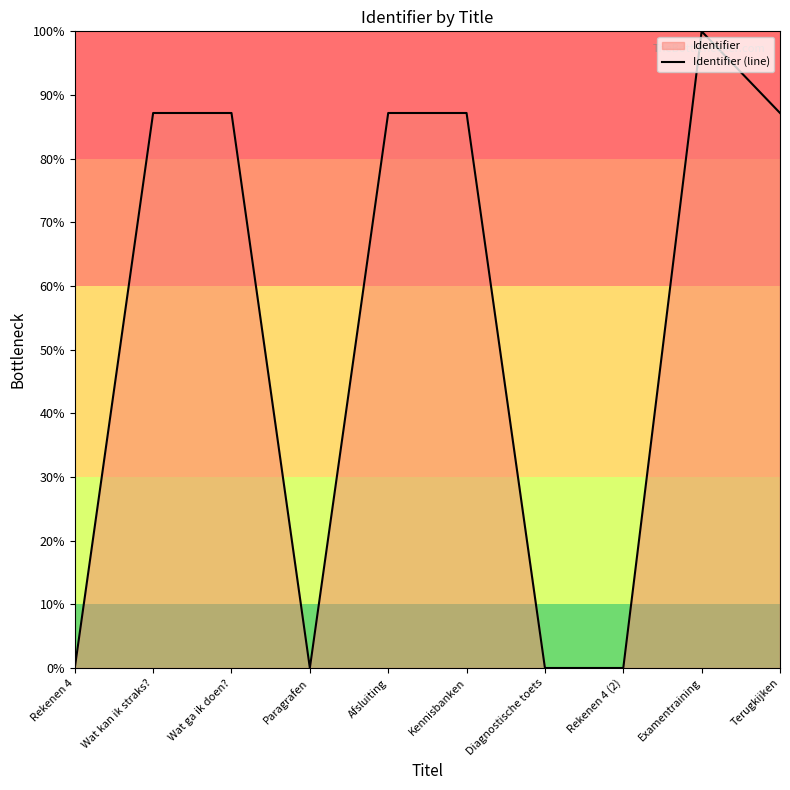

Reading left to right, transcribe all the data shown in this chart.

Rekenen 4=0.0	Wat kan ik straks?=87.2	Wat ga ik doen?=87.2	Paragrafen=0.0	Afsluiting=87.2	Kennisbanken=87.2	Diagnostische toets=0.0	Rekenen 4 (2)=0.0	Examentraining=100.0	Terugkijken=87.2